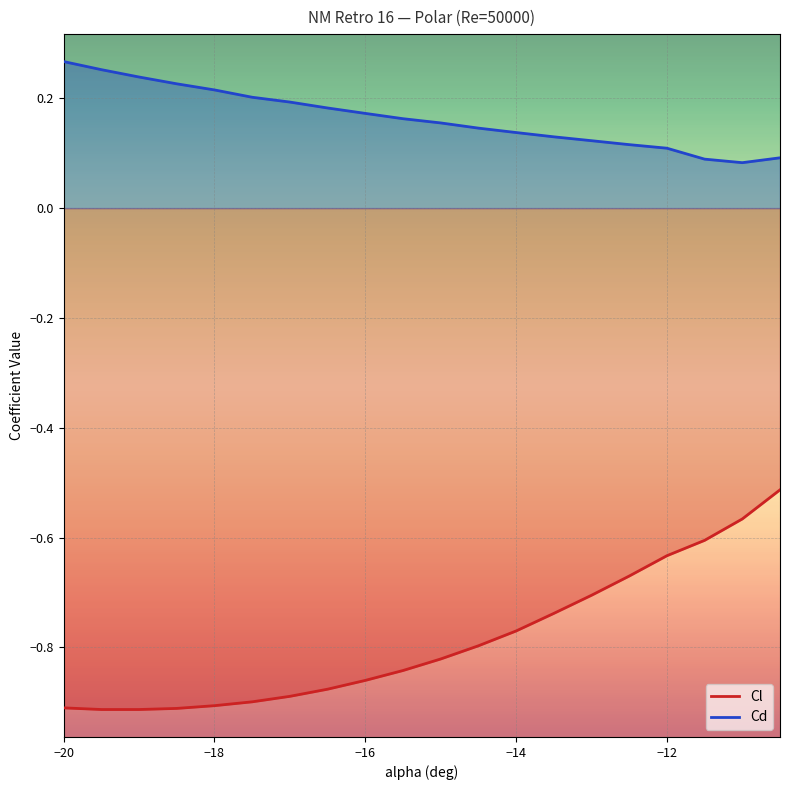

True or false: Cd and Cl cross at least once.

False